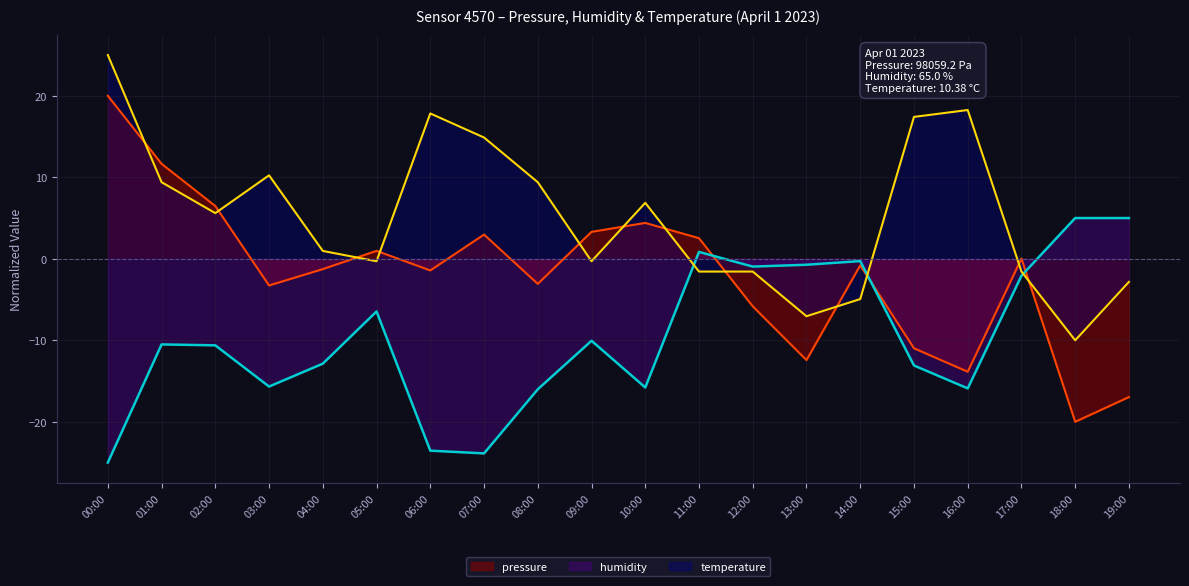

How many positive values does the humidity series have?

3